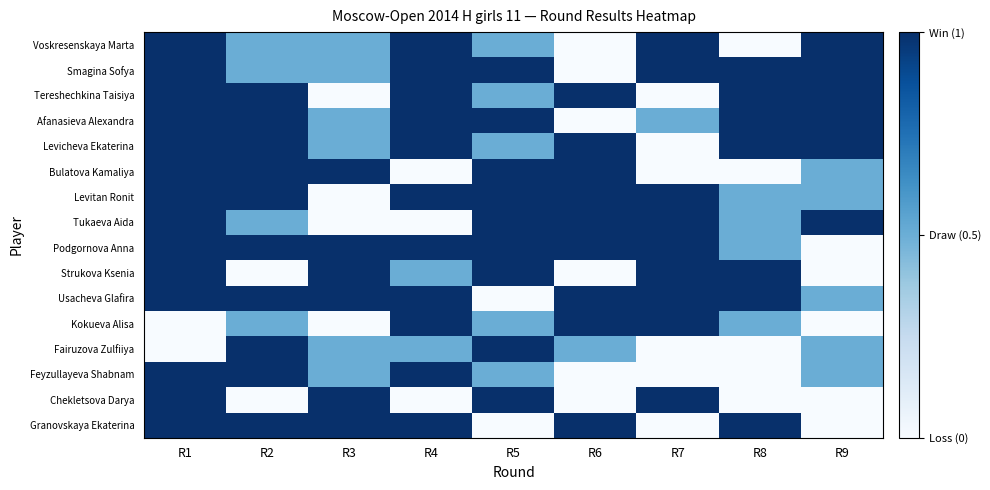

Which series has the largest total across all categories?

Podgornova Anna